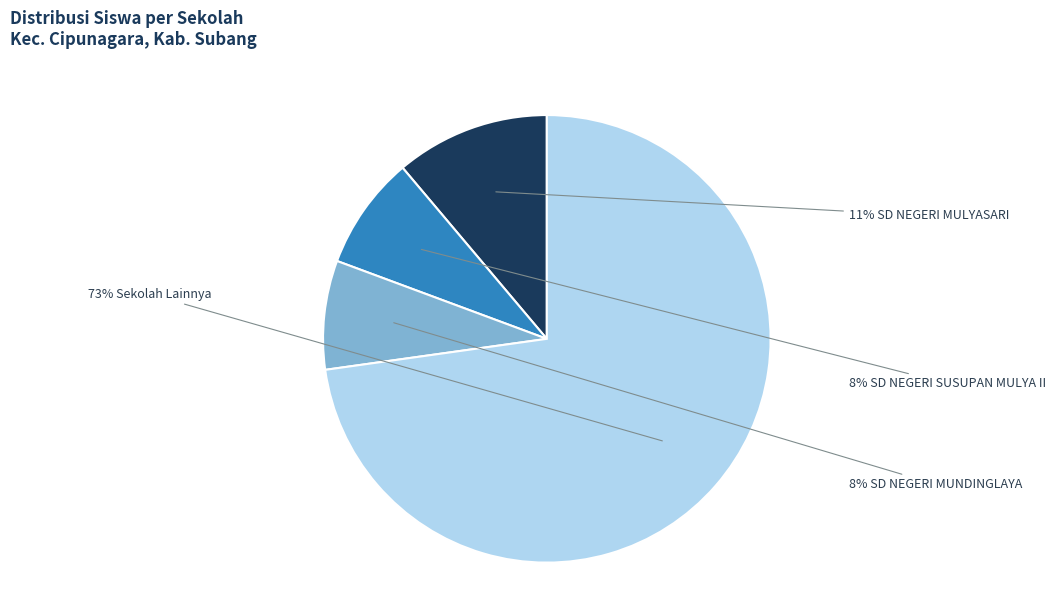

To the nearest percent, what is the difference between the largest and smallest slice percentages?

65%